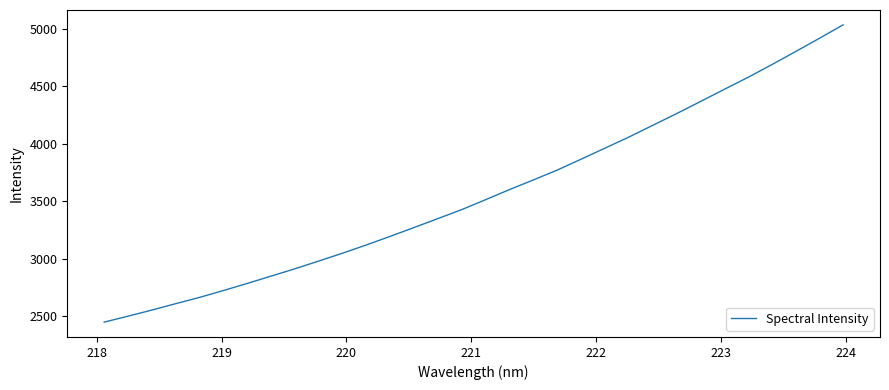

What is the greatest value displayed?

5033.5